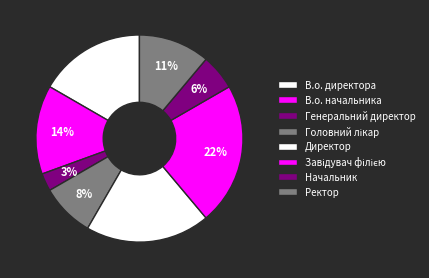

How many segments does this pie chart have?

8